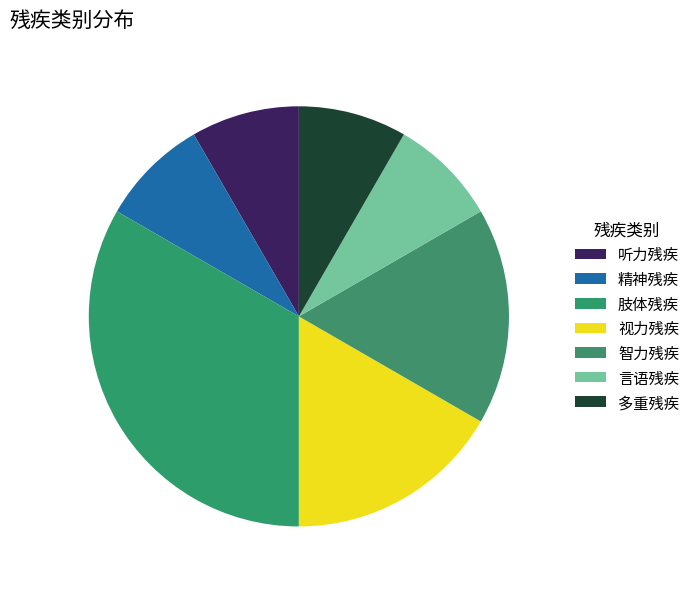

Which category has the smallest portion of the pie?

听力残疾